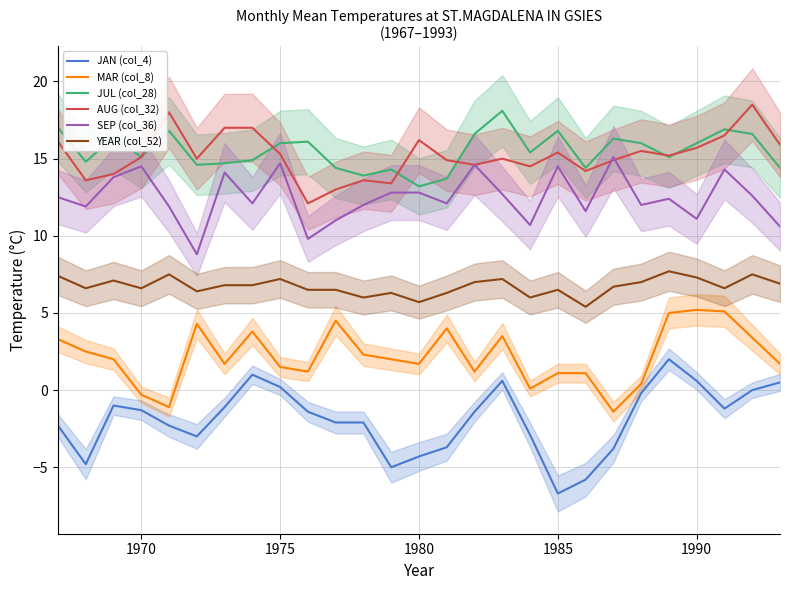

True or false: YEAR (col_52) and MAR (col_8) cross at least once.

False